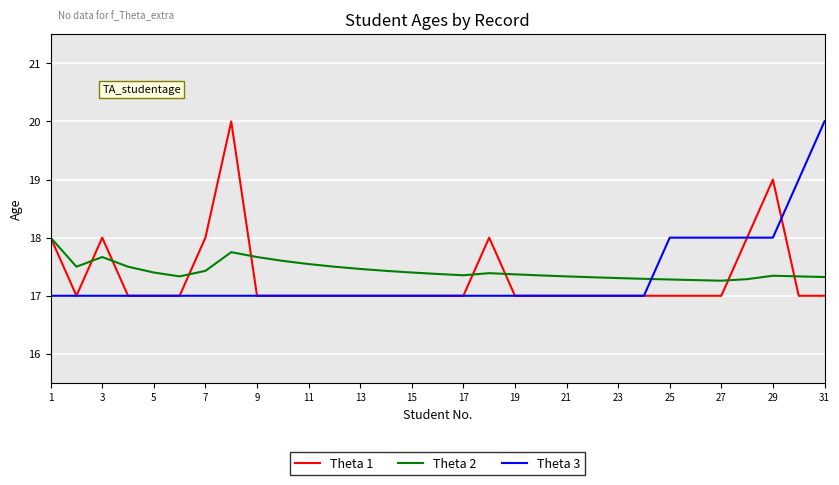

True or false: Theta 2 and Theta 3 intersect in this chart.

True